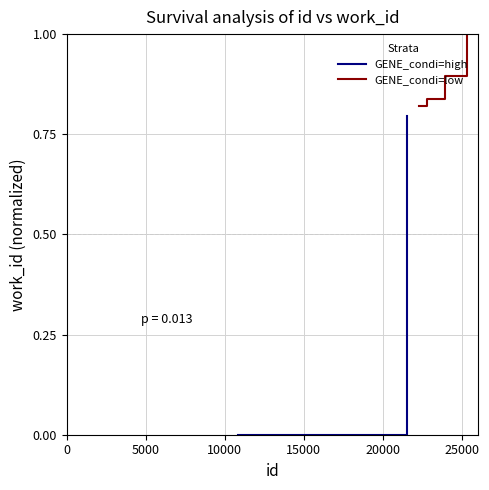

Is this an area chart (filled region under the line)?

No